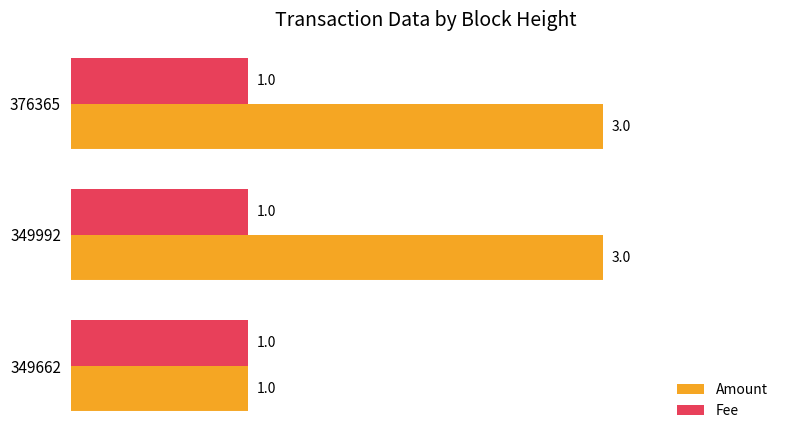

What is the sum of all Amount values?

7